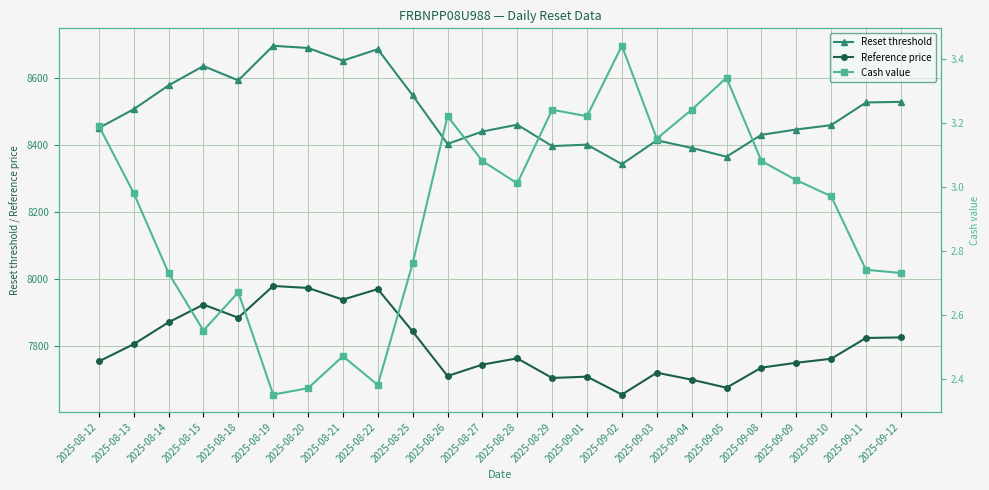

What is the difference between the highest and lowest values at 2025-08-12?

8448.0